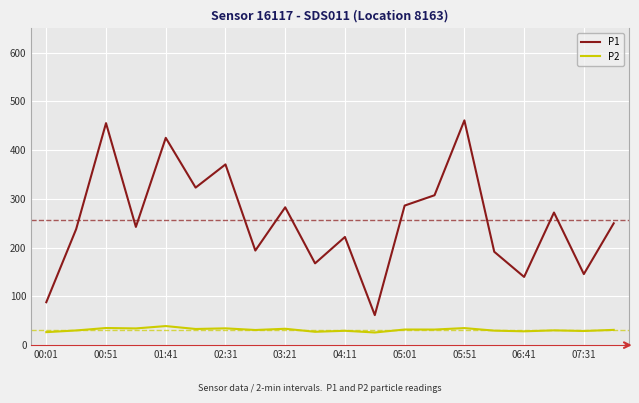

True or false: P2 and P1 intersect in this chart.

False